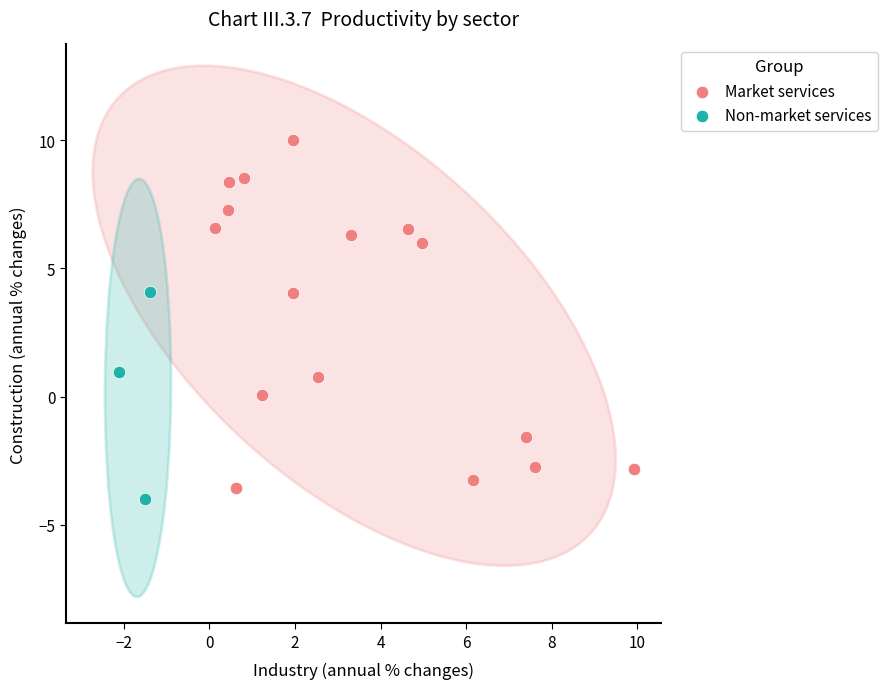

Which series reaches the maximum Y coordinate?

Market services